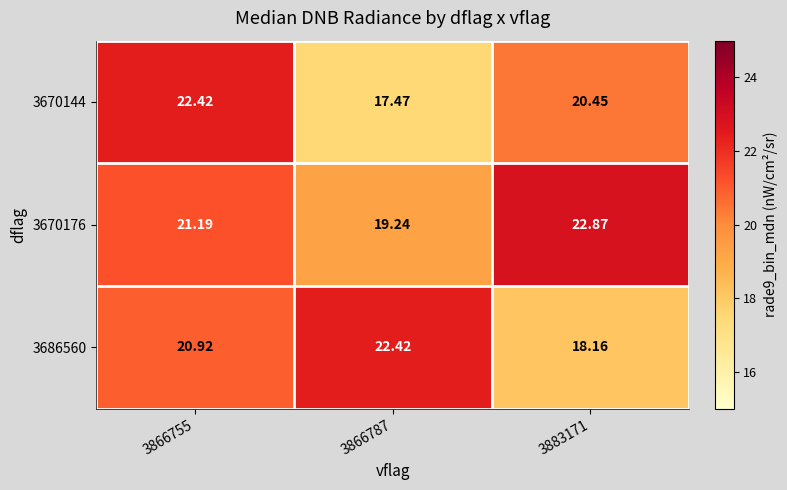

The 3670176 series shows 19.2 at 3866787. True or false?

True